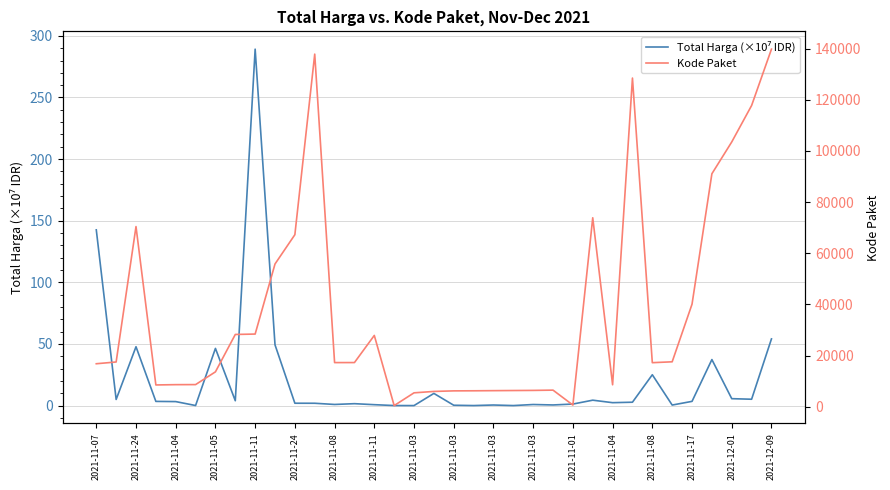

How many data points in Kode Paket are less than 17272?

17